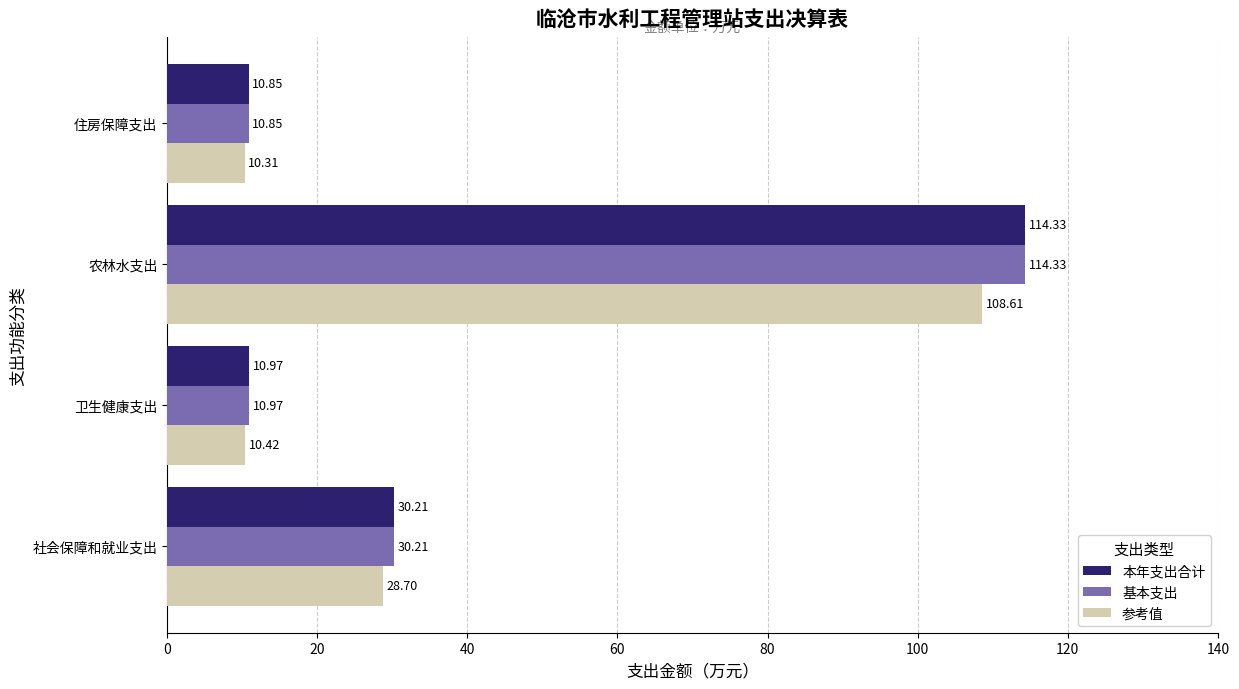

What is the sum of all 基本支出 values?

166.4